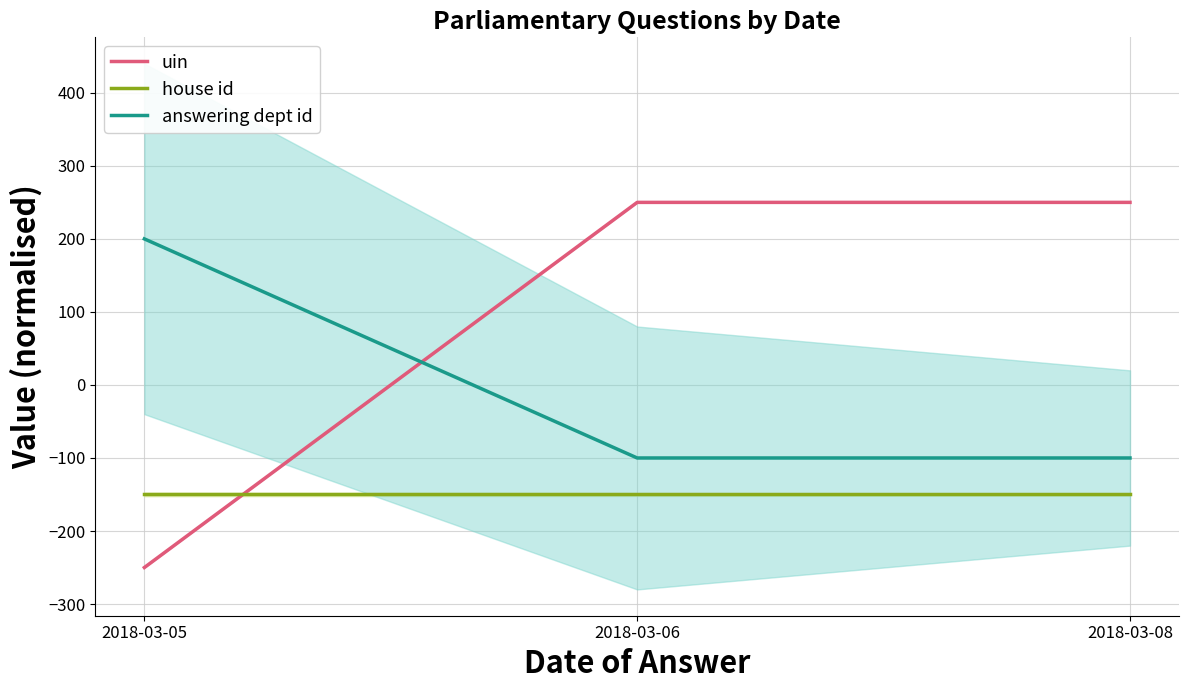

Rank the series at 2018-03-08 from lowest to highest value.

house id, answering dept id, uin